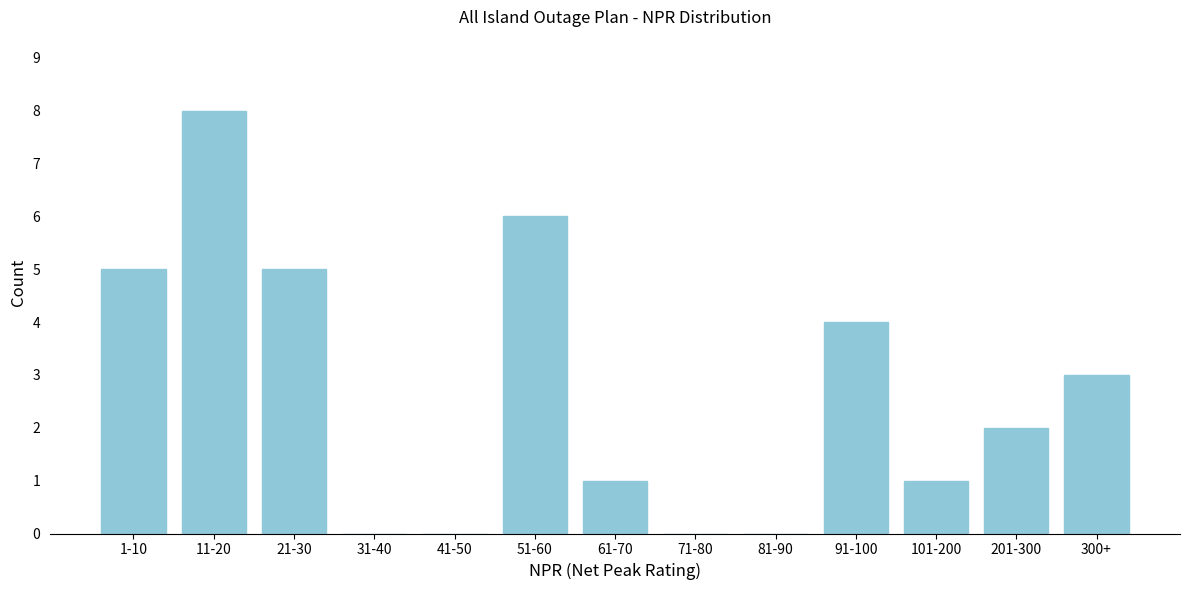

Reading left to right, what are all the values shown in this chart?

1-10=5	11-20=8	21-30=5	31-40=0	41-50=0	51-60=6	61-70=1	71-80=0	81-90=0	91-100=4	101-200=1	201-300=2	300+=3